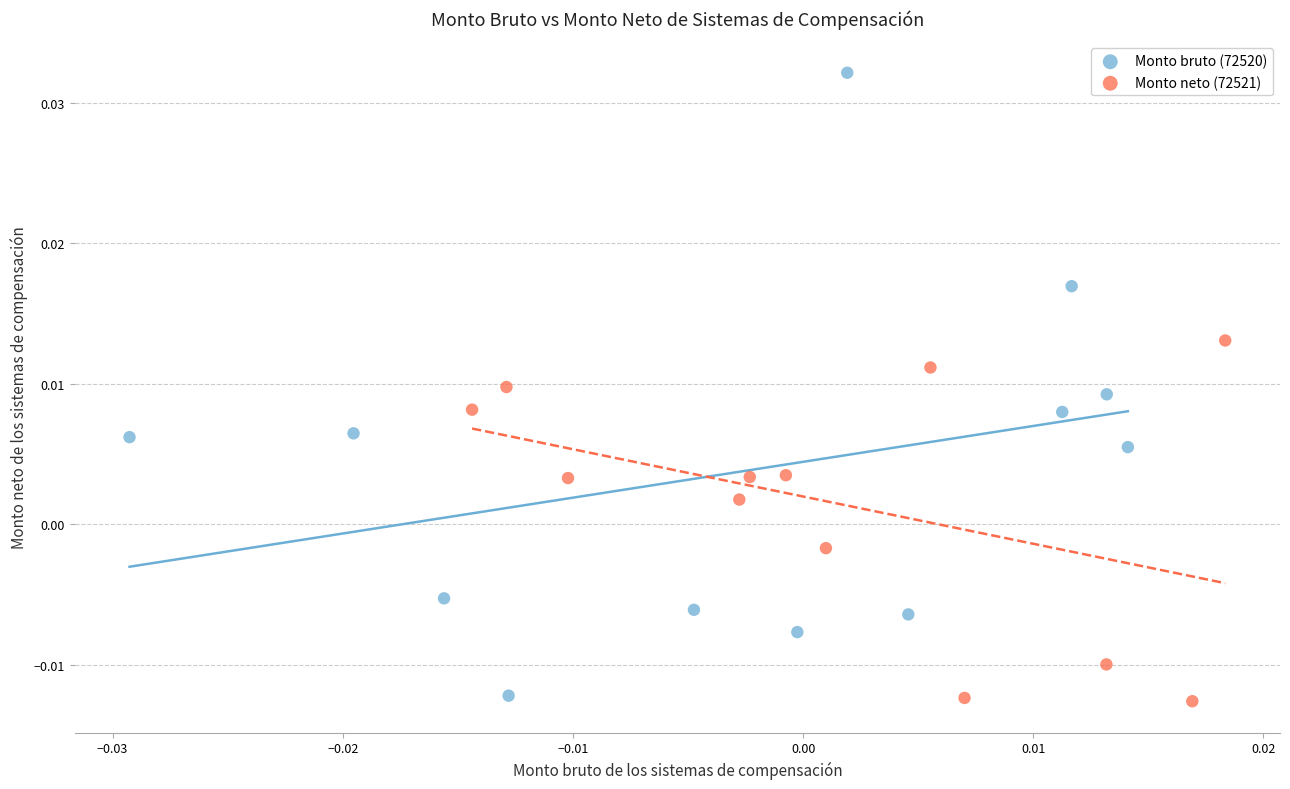

Which series has the largest Y range (max minus min)?

Monto bruto (72520)